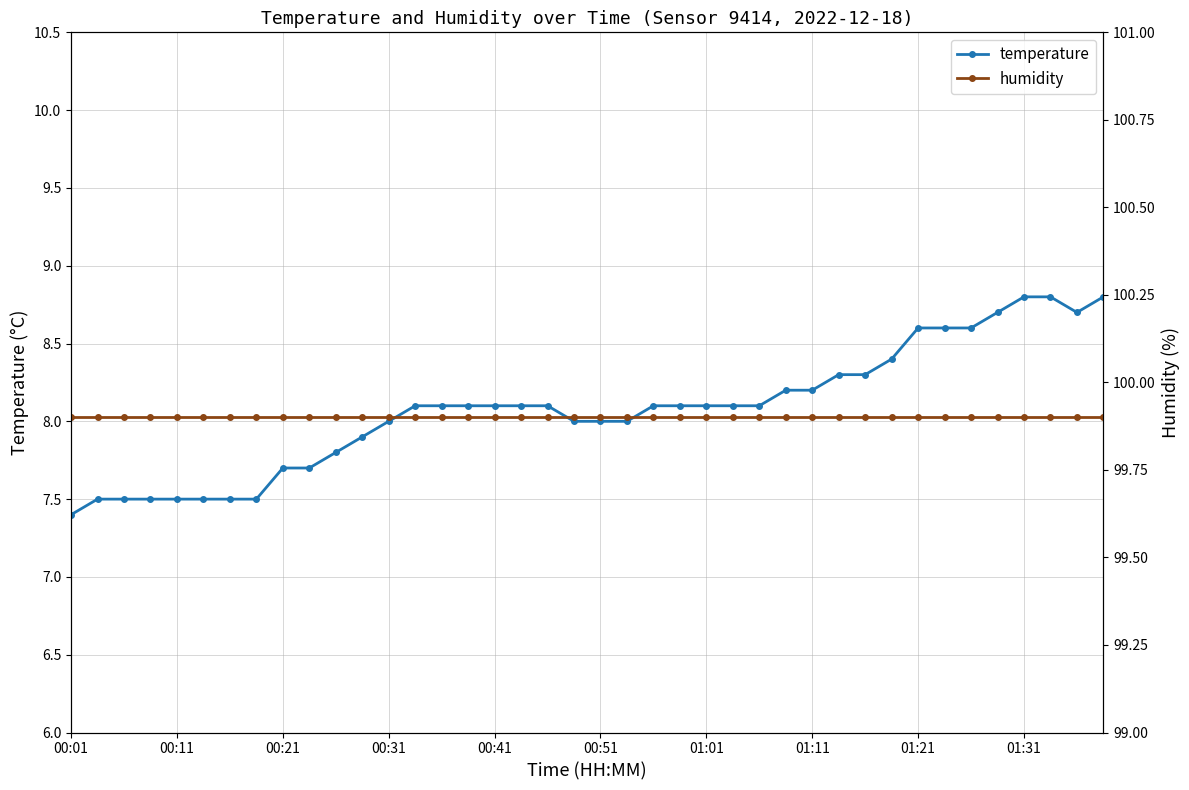

What is the highest value of the temperature series?

8.8